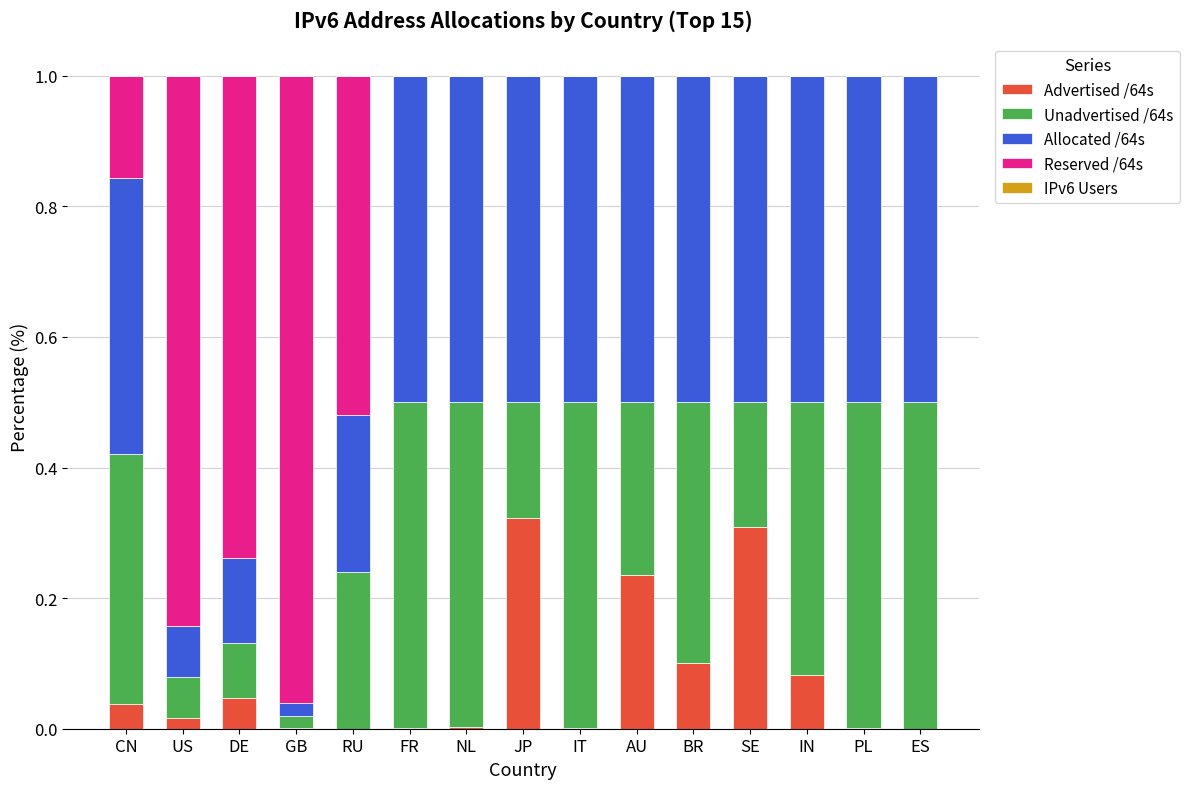

Is it true that Advertised /64s equals 0.0 at RU?

True